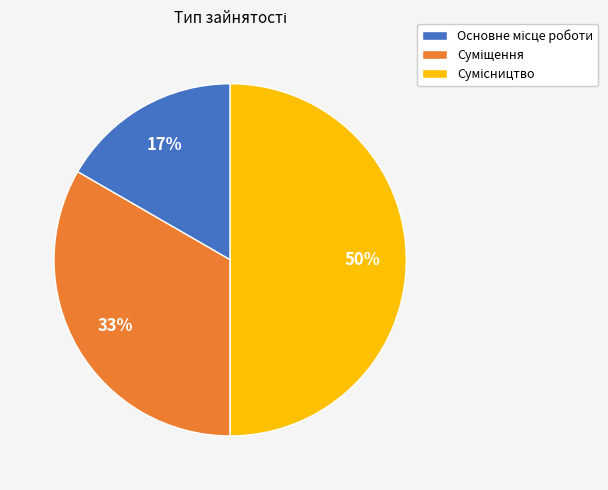

To the nearest percent, what is the average slice percentage?

33%